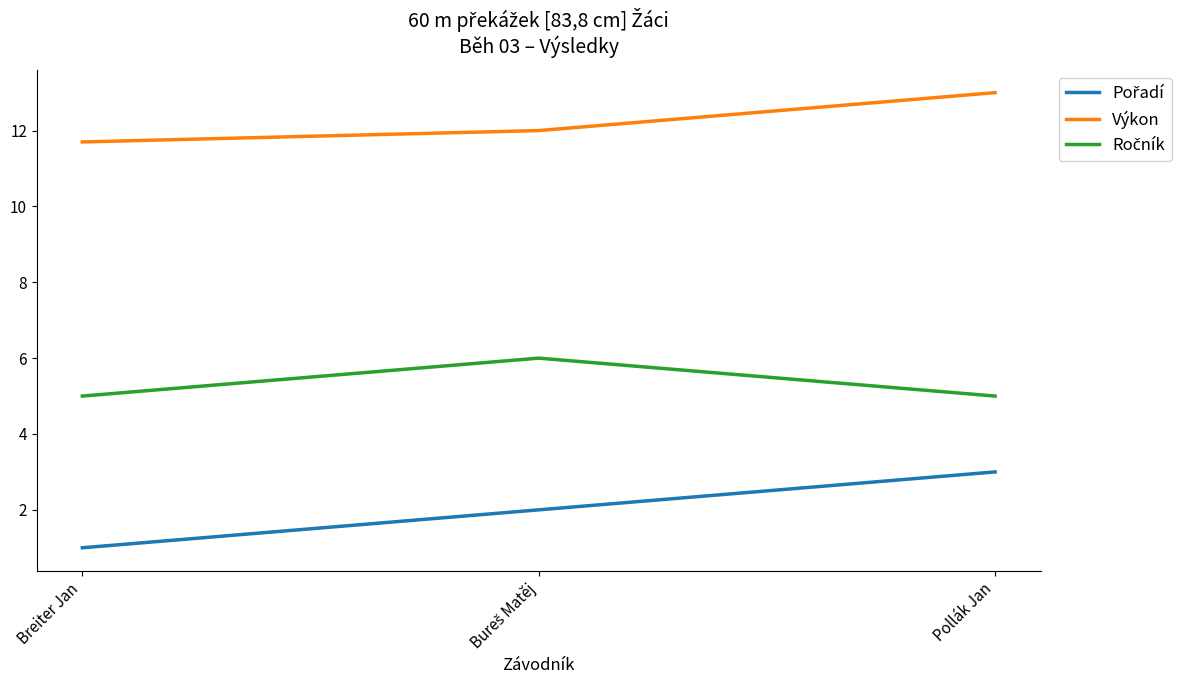

Which series has the largest total across all categories?

Výkon